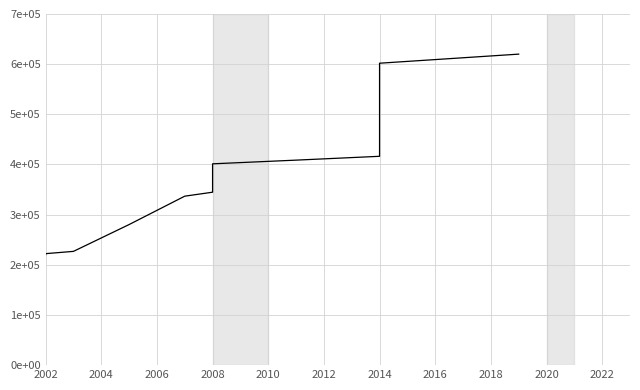

Which has a higher value, 2002 or 2008?

2008